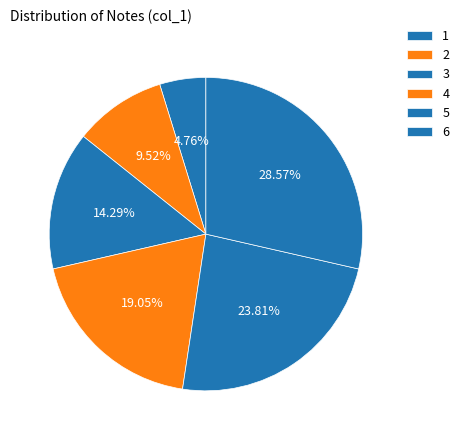

How many segments does this pie chart have?

6